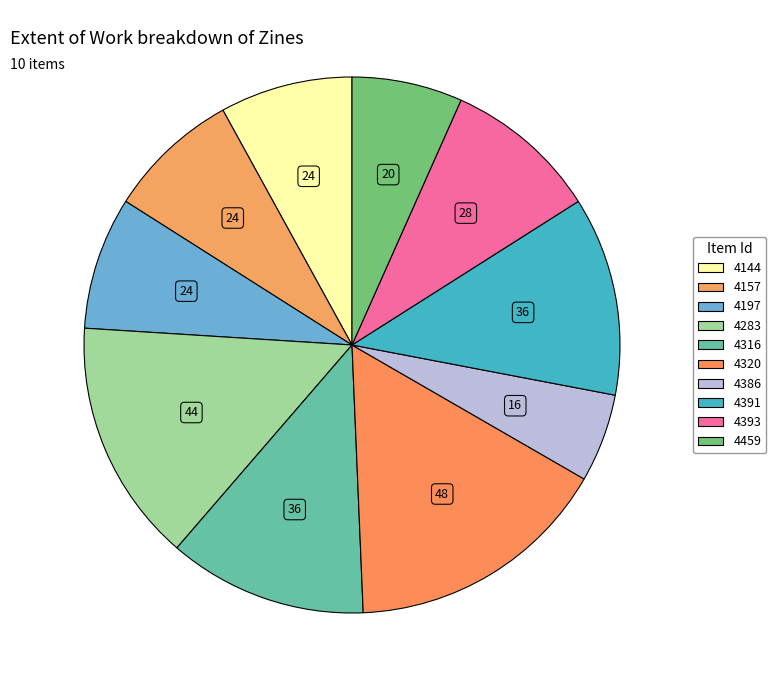

Does any single category account for the majority?

No